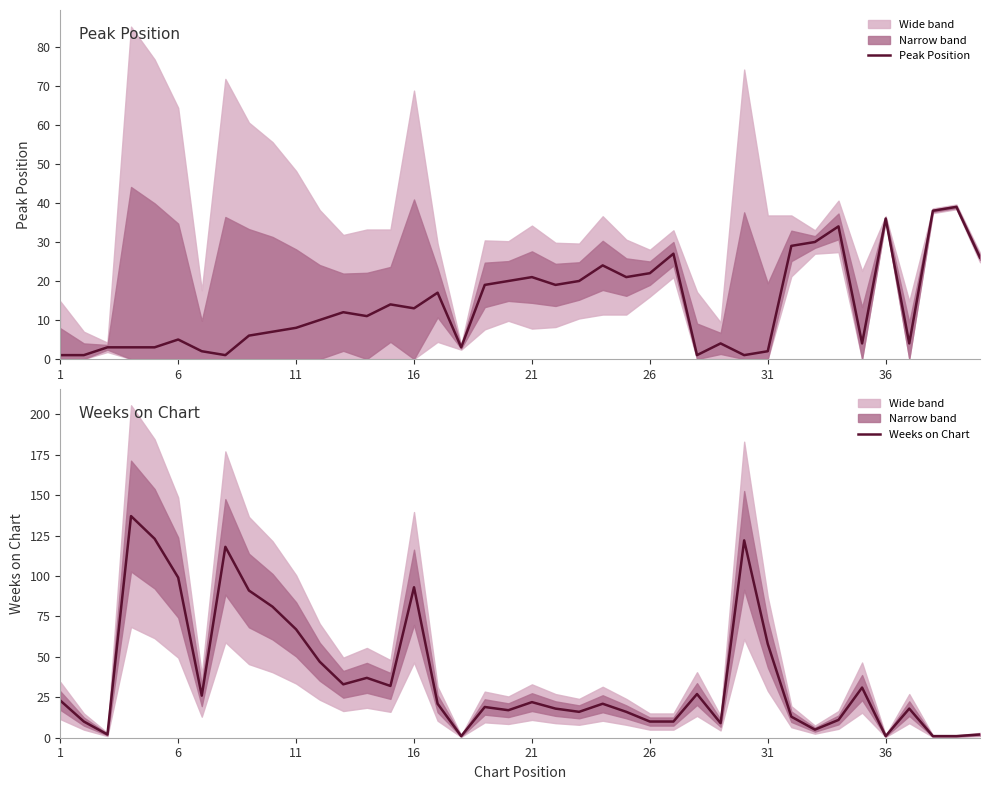

True or false: Peak Position has more than 2 interior local peaks.

True